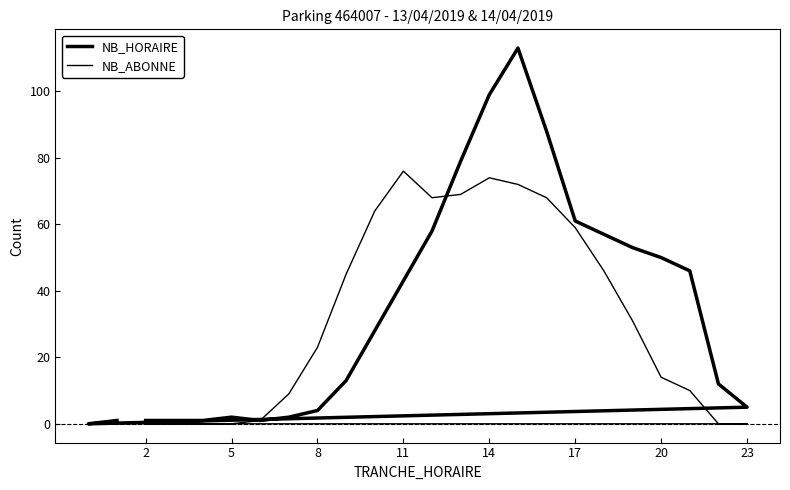

The value of NB_ABONNE at 23 is -34. True or false?

False